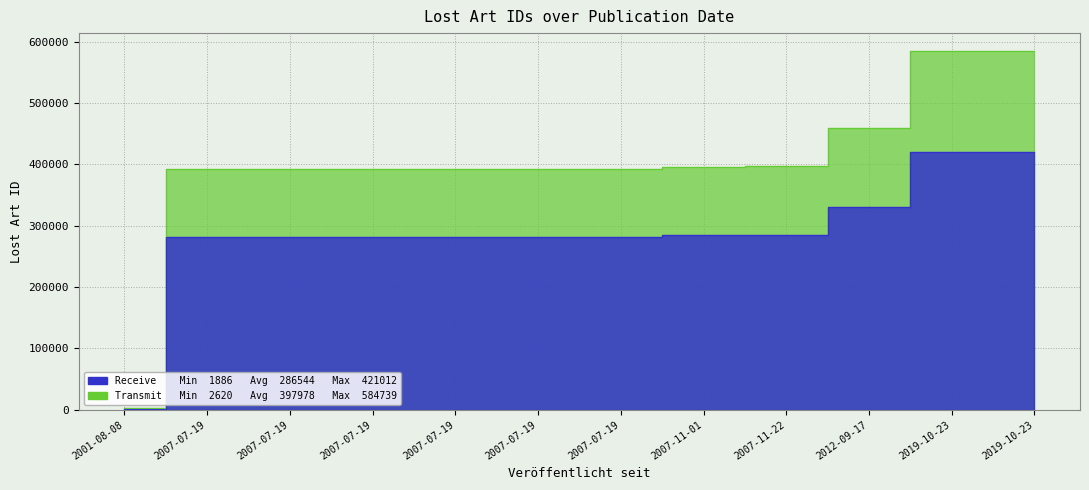

What is the change in value from 2007-07-19 to 2012-09-17?

+67456